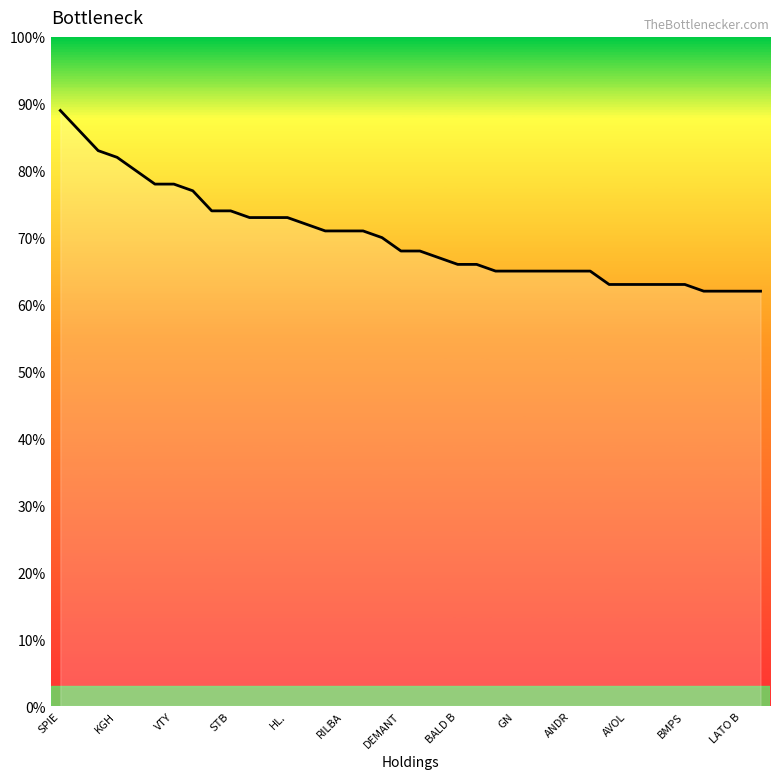

What is the difference between the maximum and minimum values?

27